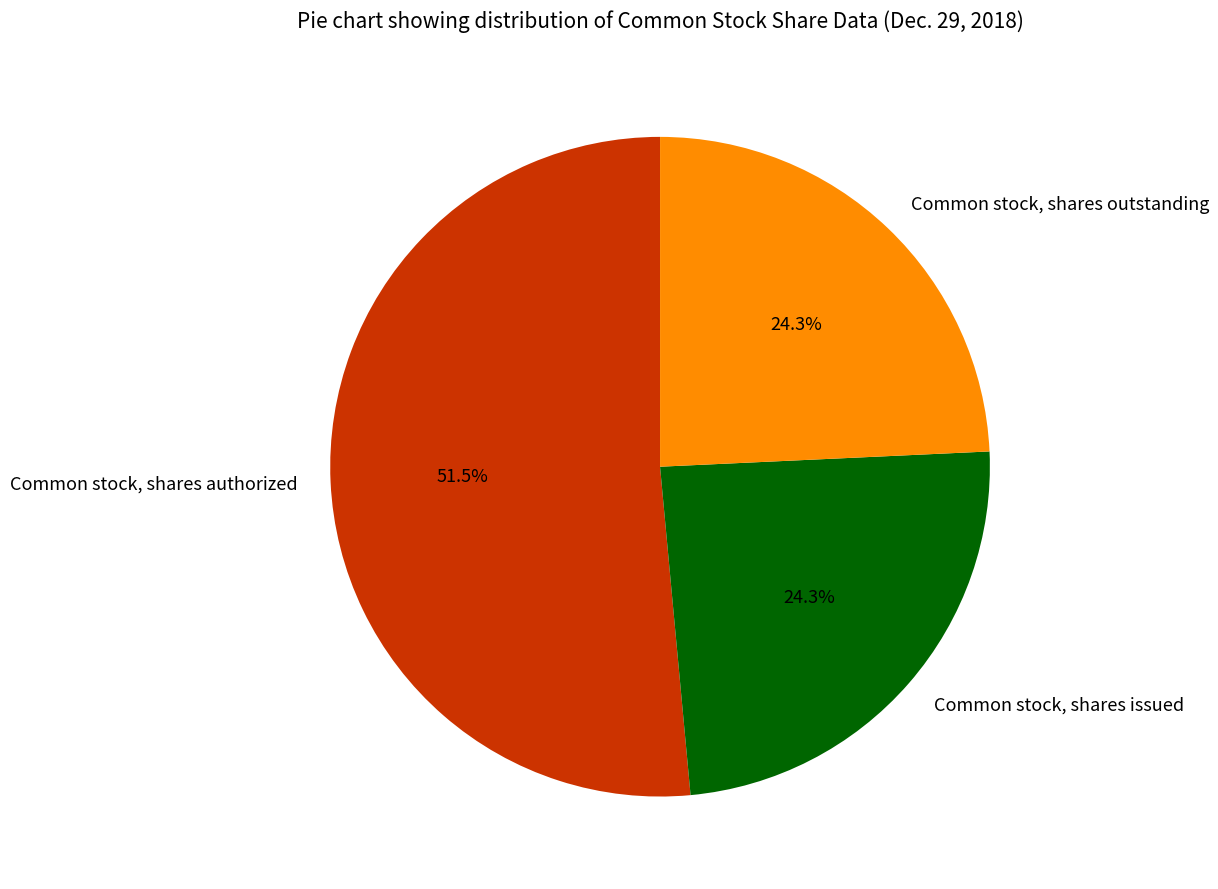

Is Common stock, shares outstanding the majority of the pie?

No